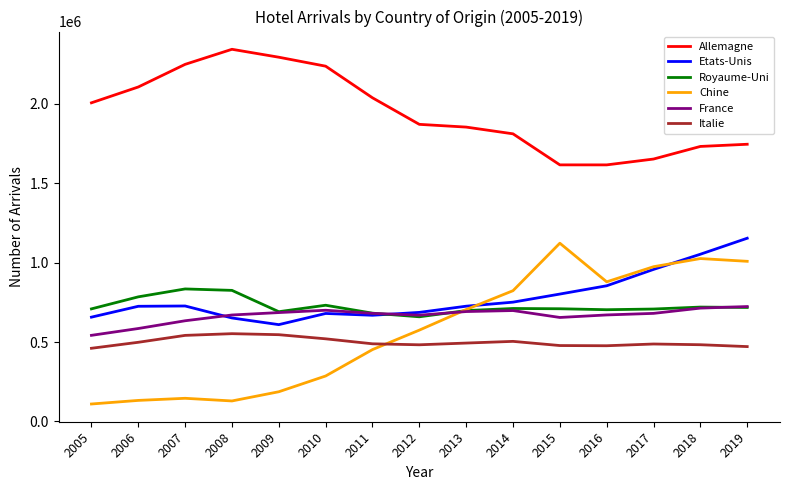

How many values in the Royaume-Uni series are below 709925?

7